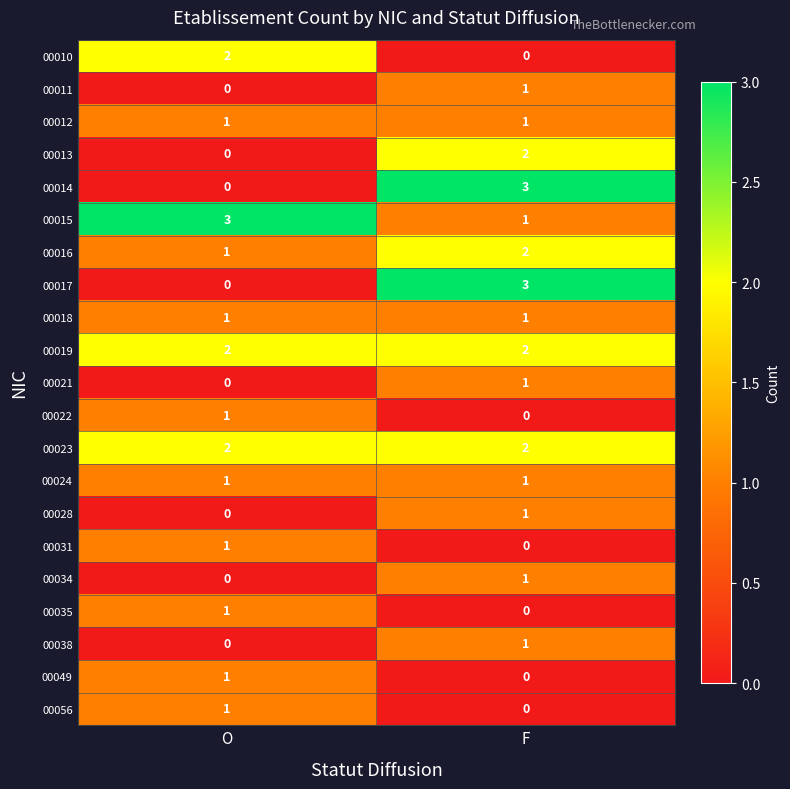

True or false: 00056 has a value of 1 at O.

True